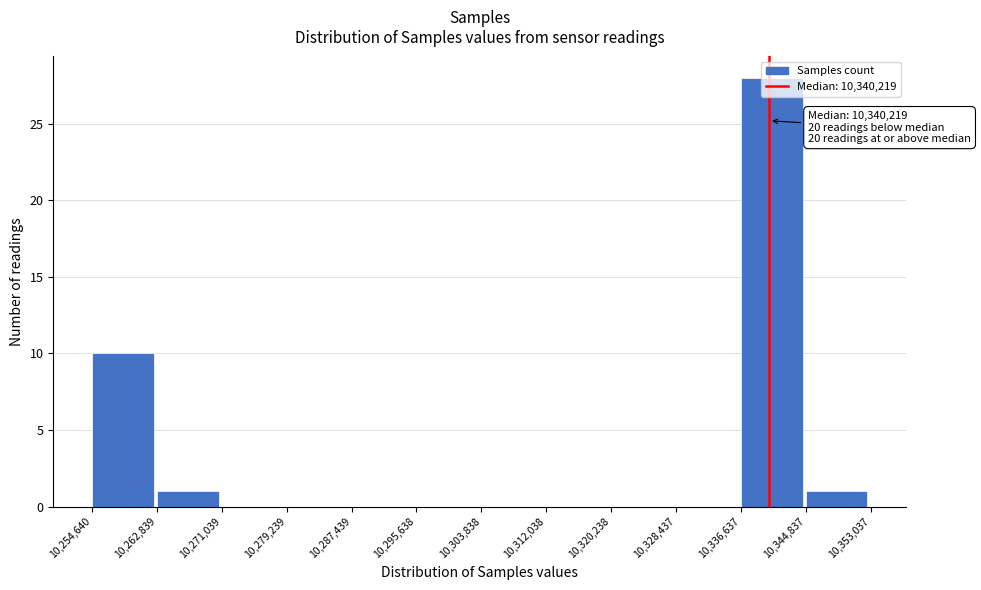

Over which range of the x-axis is the bar tallest?

10,336,637 to 10,344,837